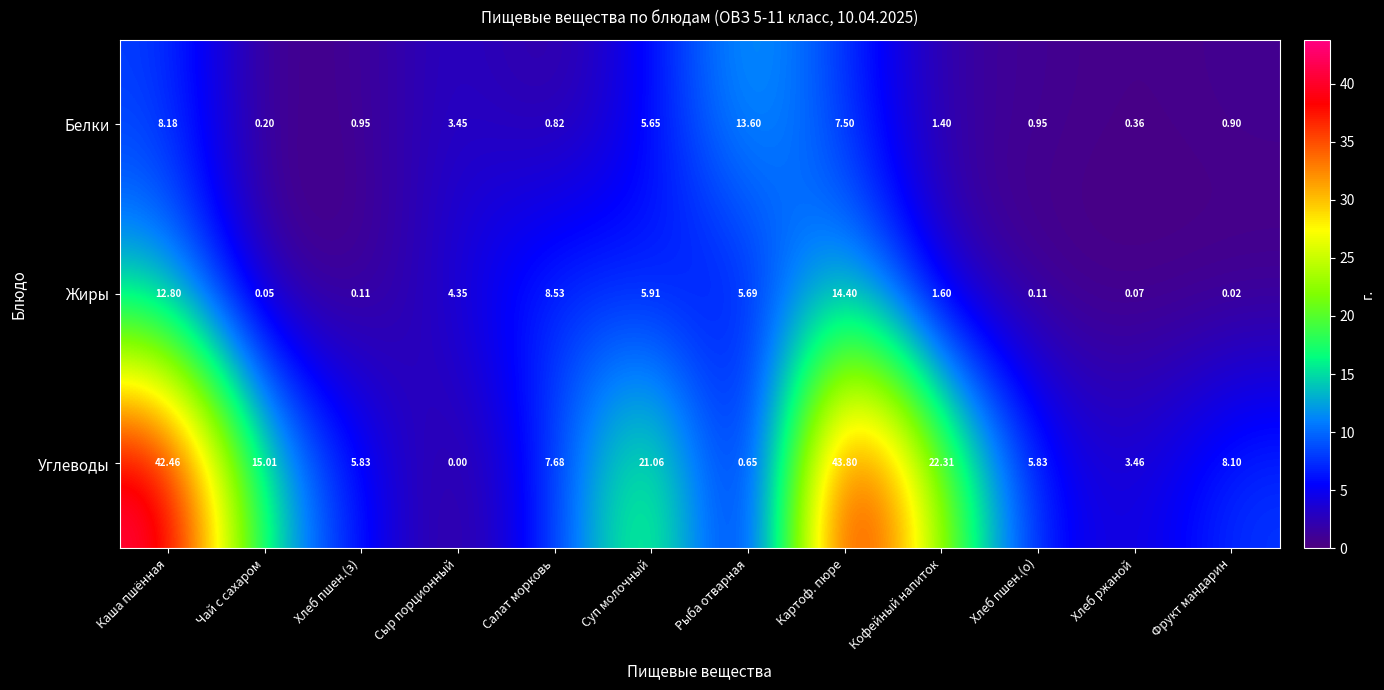

Which series has the largest total across all categories?

Углеводы